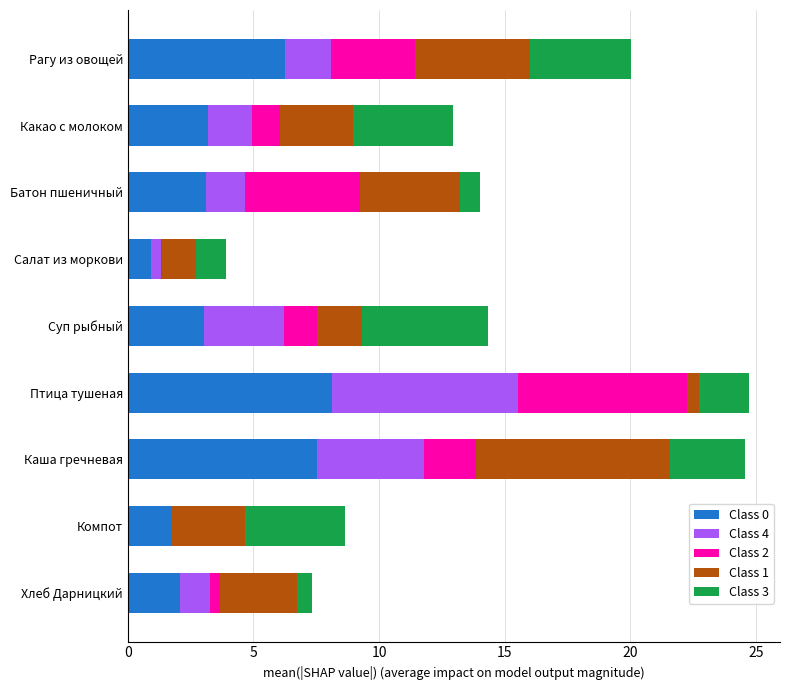

Which category has the highest value in the Class 0 series?

Птица тушеная